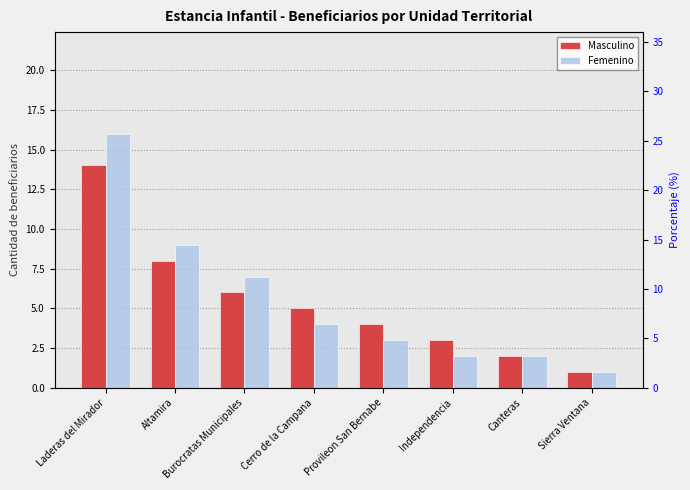

List the series in order of their overall mean, highest first.

Femenino, Masculino